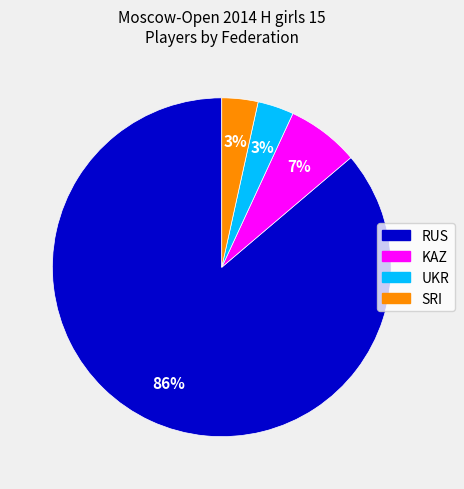

Which category has the biggest portion of the pie?

RUS